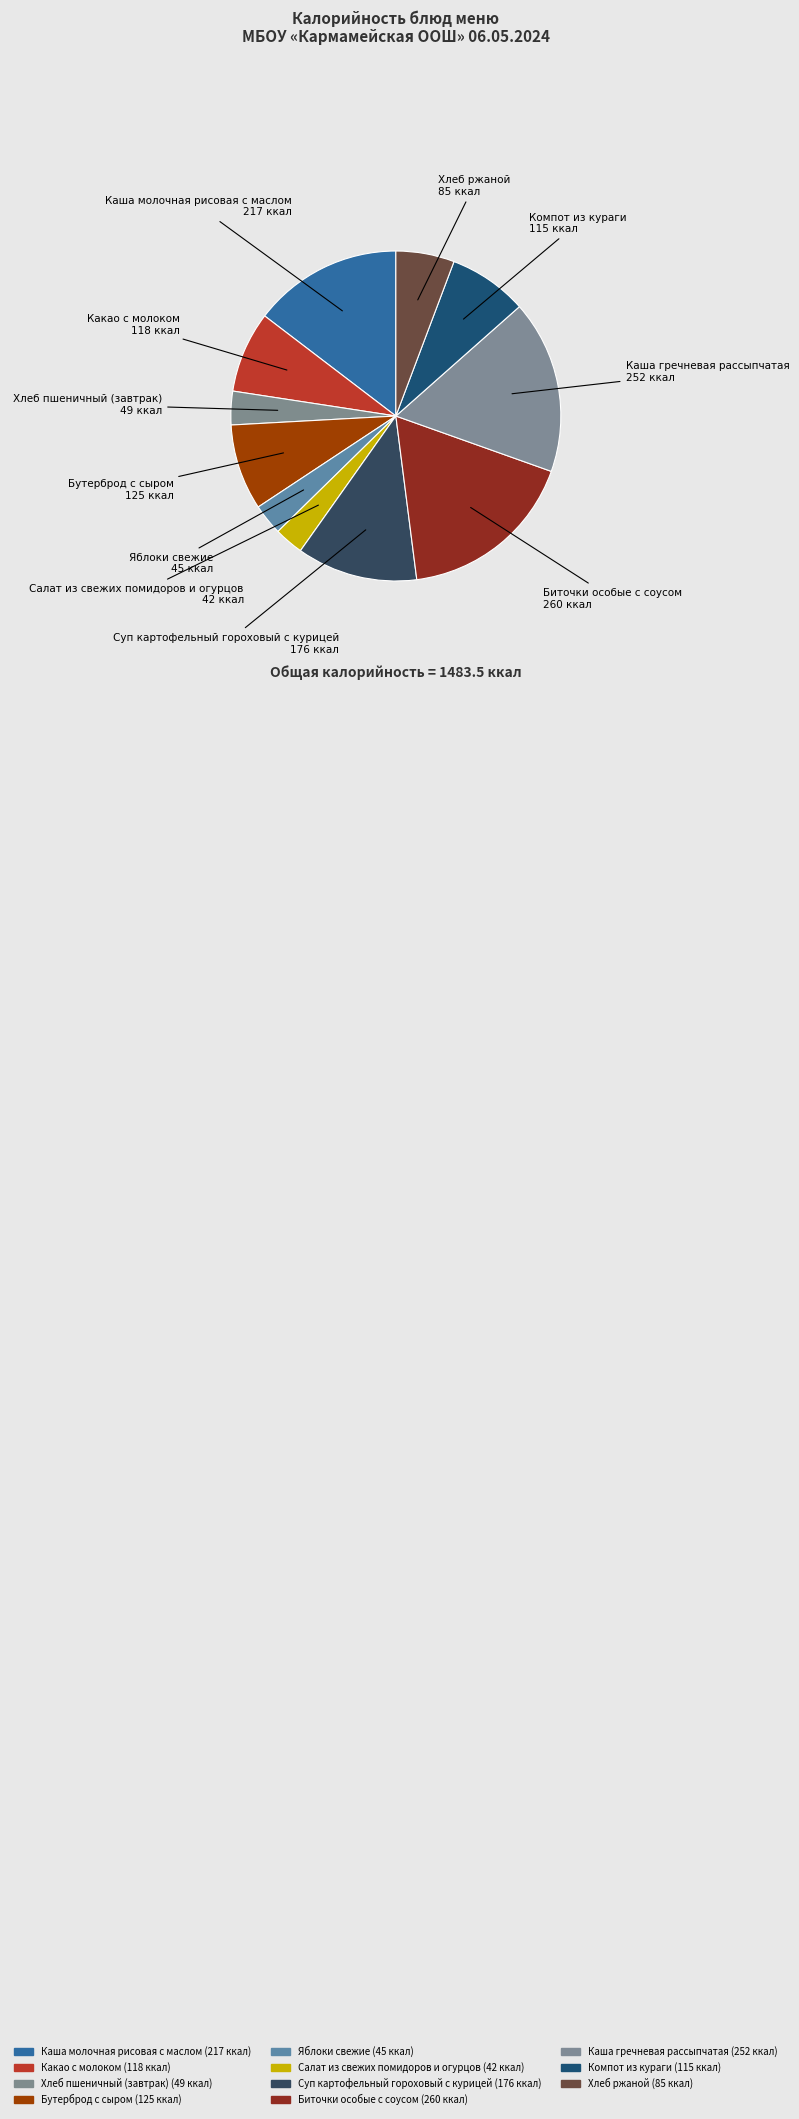

What percentage is the Хлеб ржаной slice, to the nearest percent?

6%